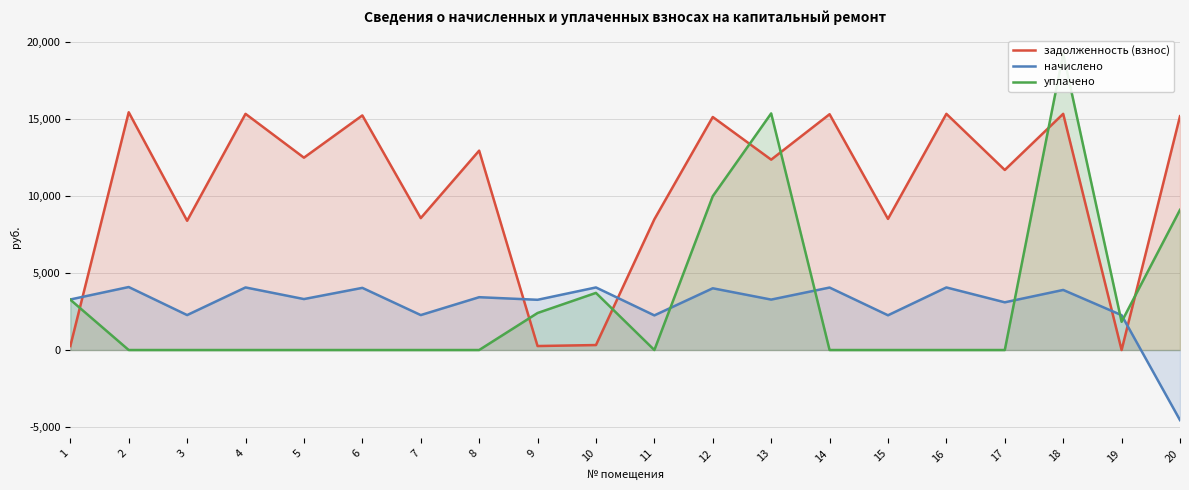

What are all the series names shown in the legend?

задолженность (взнос), начислено, уплачено